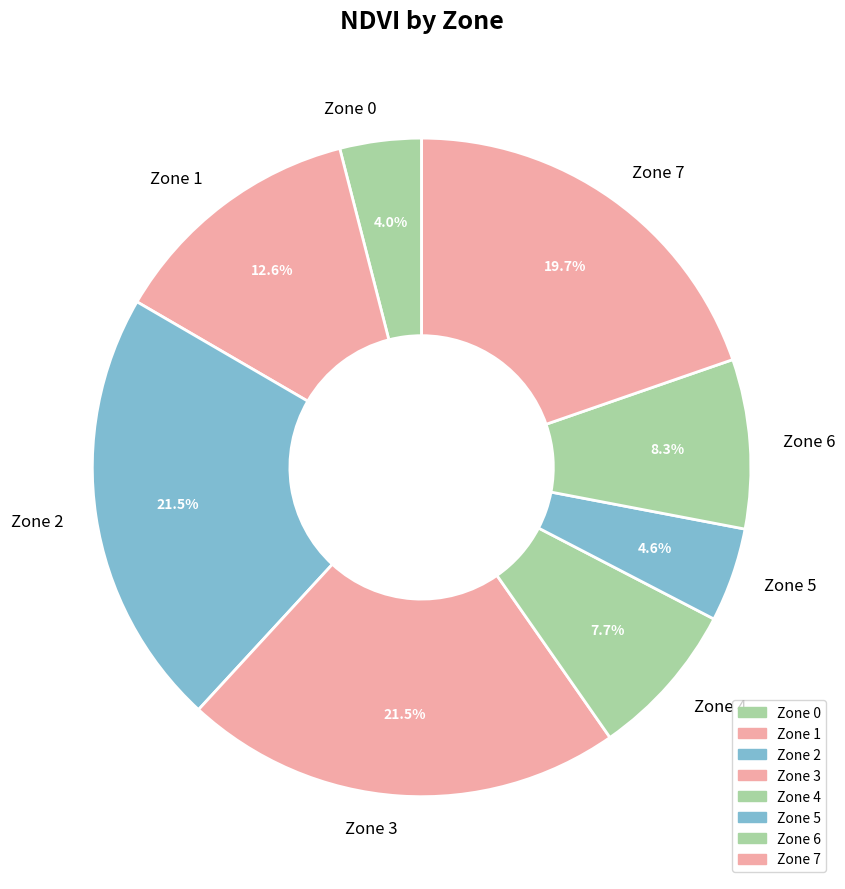

To the nearest percent, what percentage of the pie is Zone 6?

8%